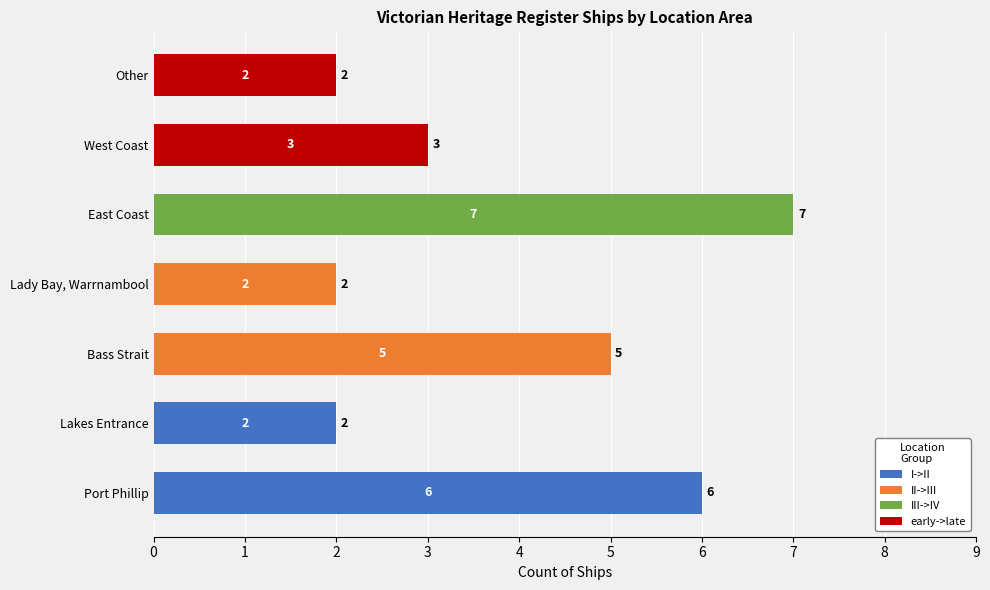

Between East Coast and Lady Bay, Warrnambool, which is larger?

East Coast